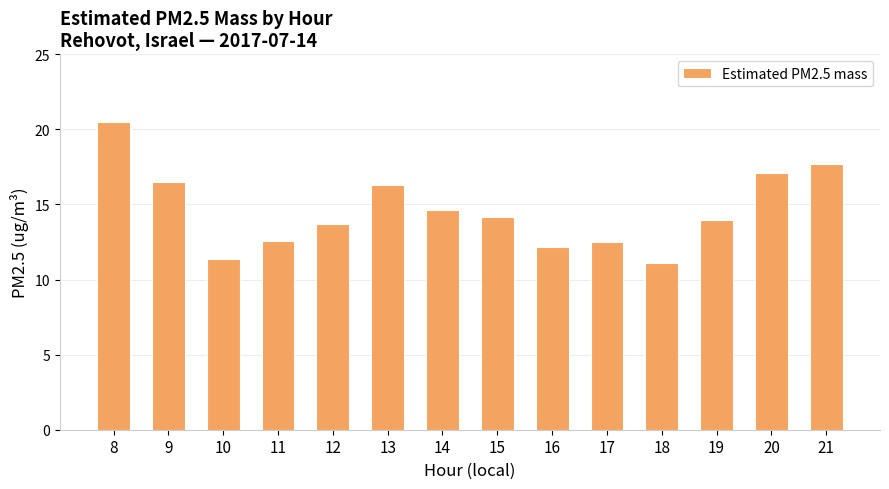

The chart shows a value of 22.0 at 9. True or false?

False